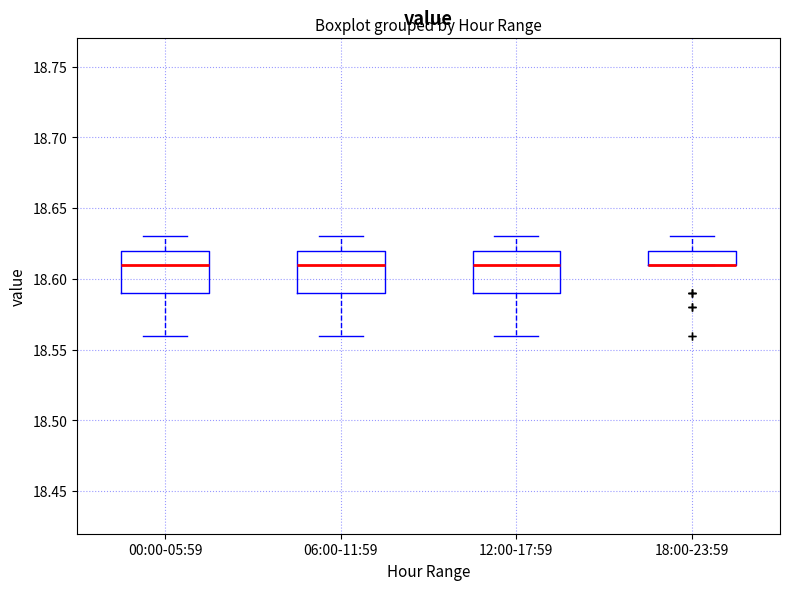

Reading left to right, read every box against the y-axis: the position of its median line, the range the box covers, and the ends of its whiskers. The values are not printed on the chart, so give them approximately, as read against the axis.

00:00-05:59: median 18.61, box 18.59 to 18.62, whiskers 18.56 to 18.63
06:00-11:59: median 18.61, box 18.59 to 18.62, whiskers 18.56 to 18.63
12:00-17:59: median 18.61, box 18.59 to 18.62, whiskers 18.56 to 18.63
18:00-23:59: median 18.61 (drawn on the box's lower edge), box 18.61 to 18.62, whiskers 18.61 to 18.63